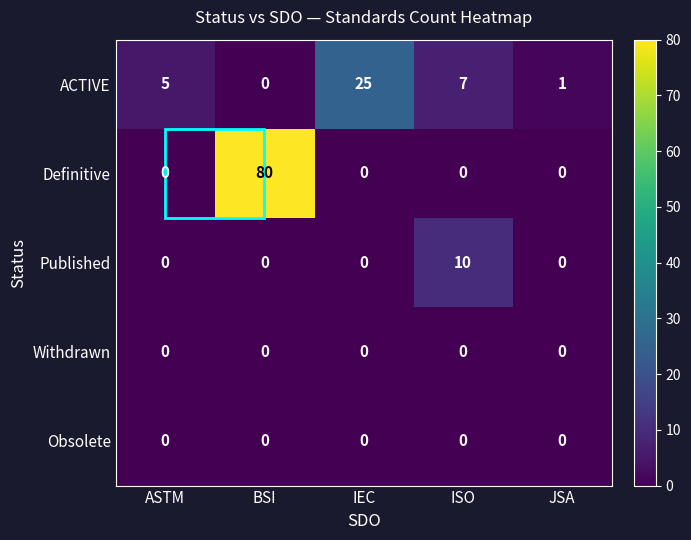

Which series changed the most between ISO and JSA?

Published